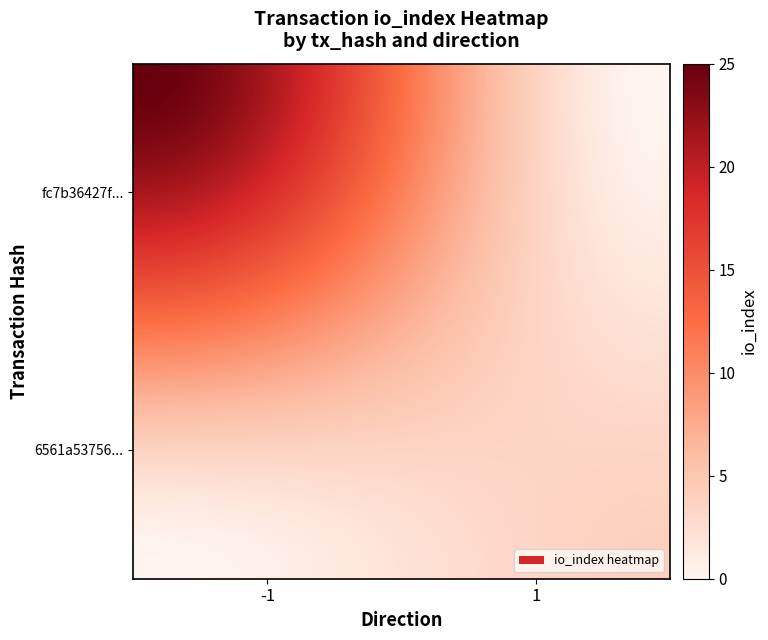

How many series are shown in this chart?

40